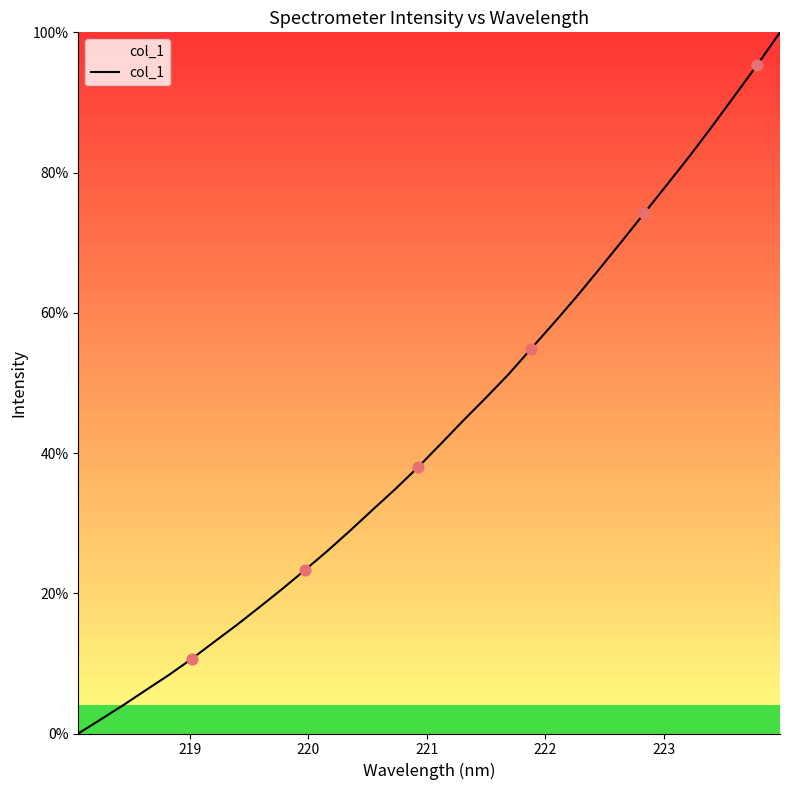

What is the difference between the maximum and minimum values?

100.0